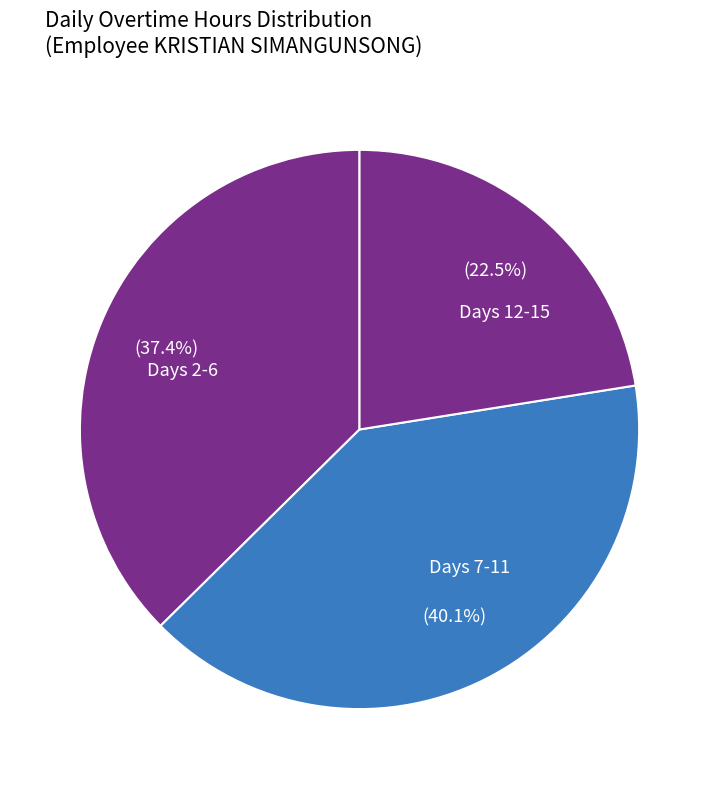

To the nearest percent, what is the difference between the largest and smallest slice percentages?

18%